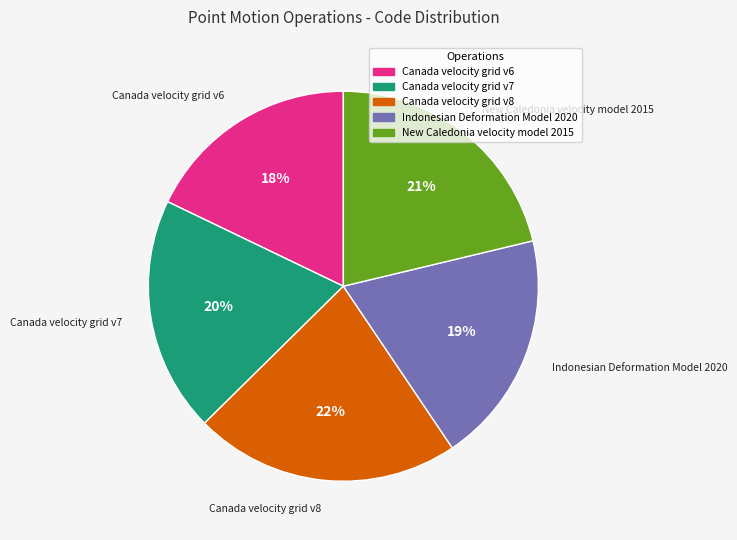

Is there a majority slice in this chart?

No